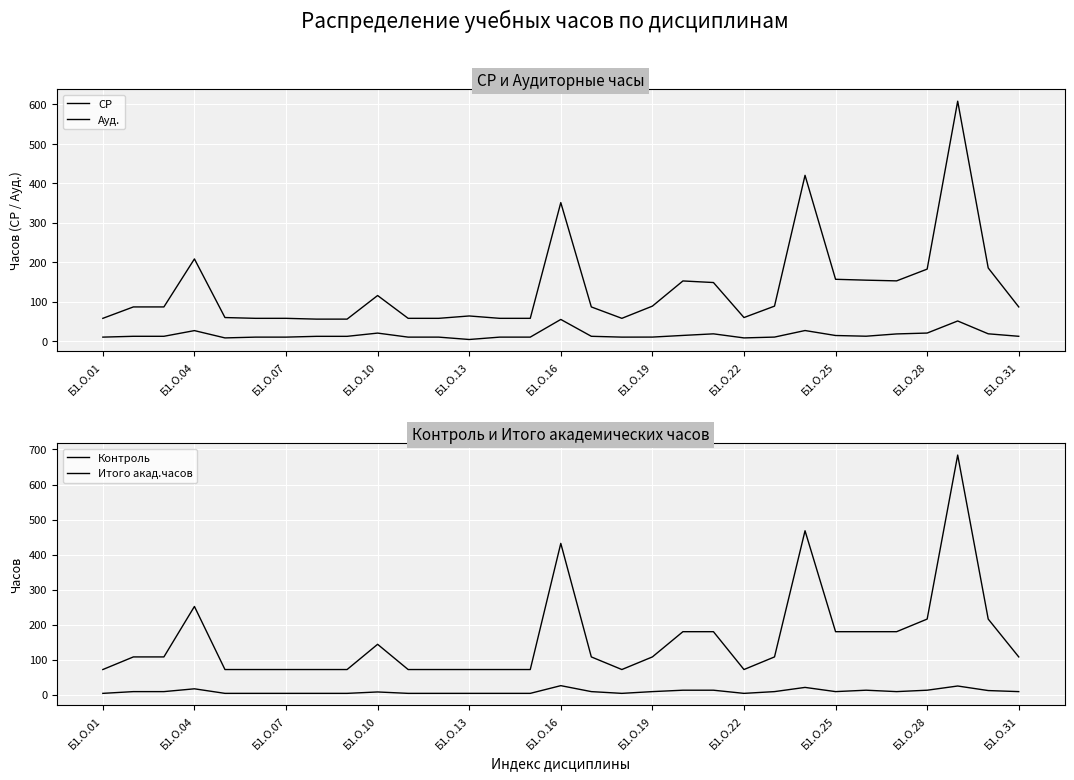

What is the total value across all series at 14?

144.0